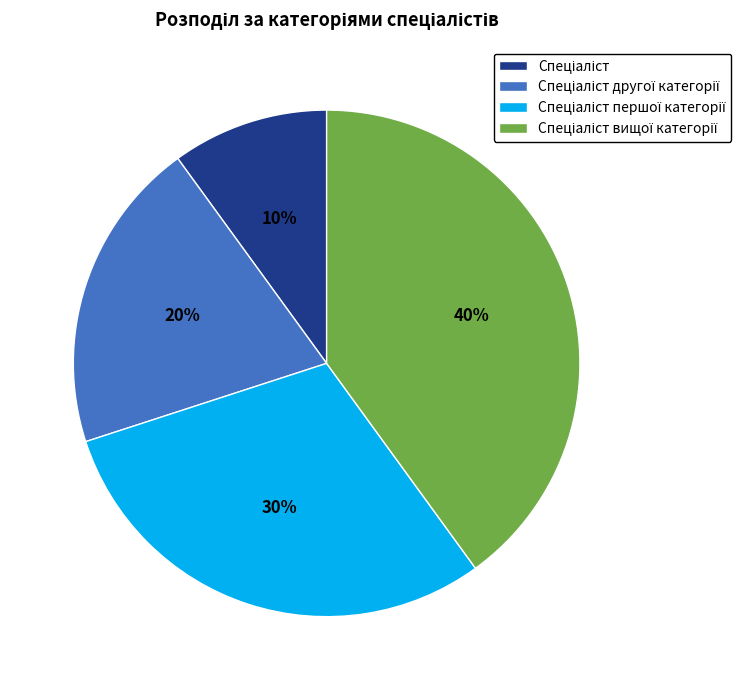

To the nearest percent, what is the difference between the largest and smallest slice percentages?

30%